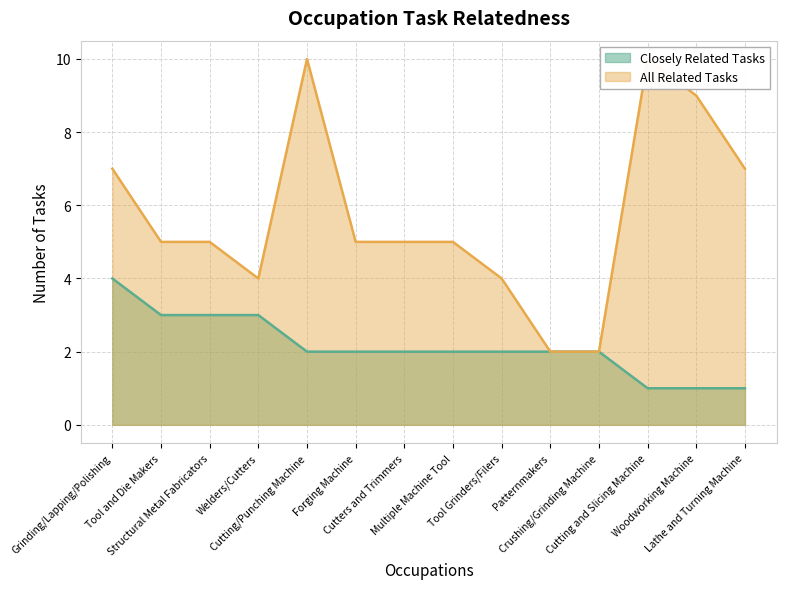

How many values in the Closely Related Tasks series exceed 2?

4